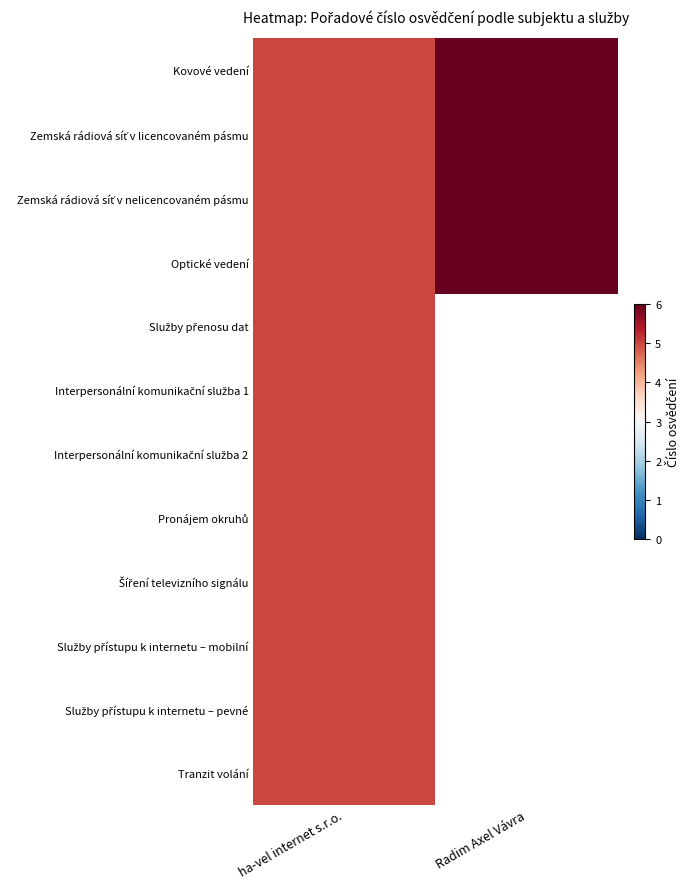

Is the value of Tranzit volání at ha-vel internet s.r.o. greater than the value of Zemská rádiová síť v licencovaném pásmu at Radim Axel Vávra?

No